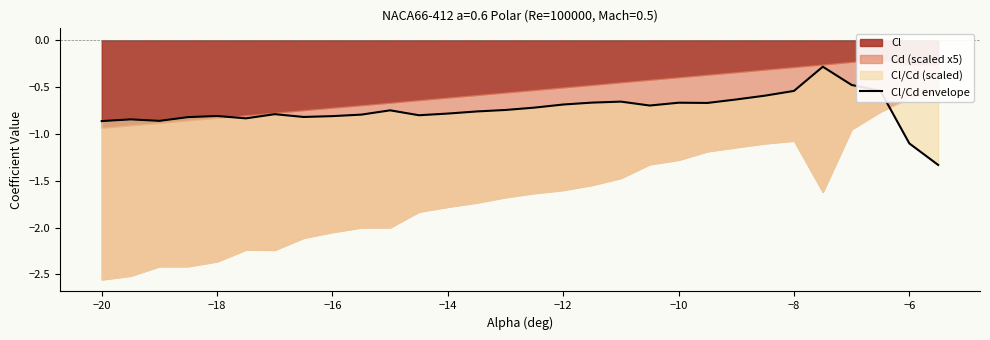

Where is the first local maximum?

−20